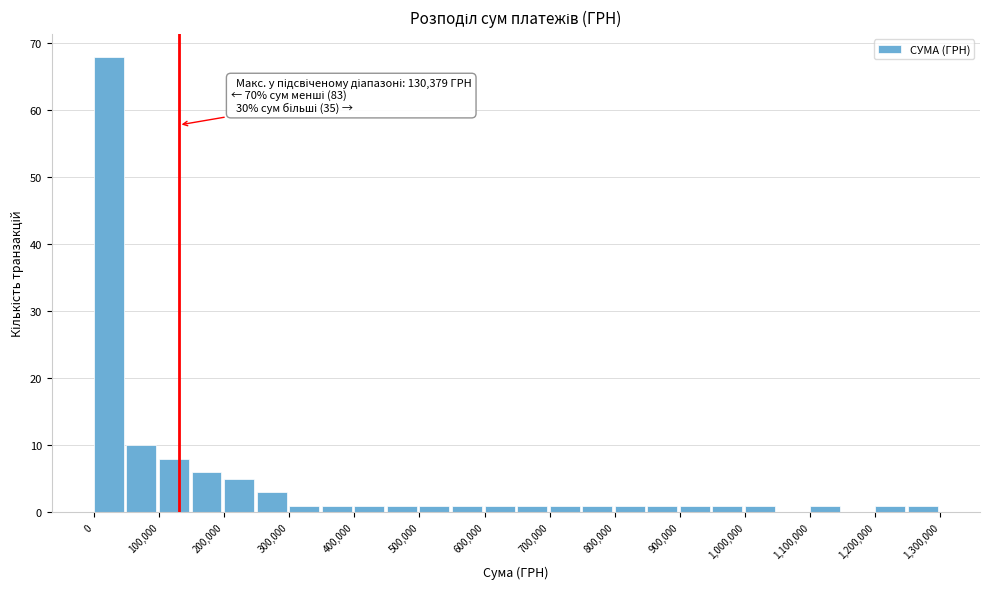

Which range on the x-axis has the tallest bar?

0 to 50000